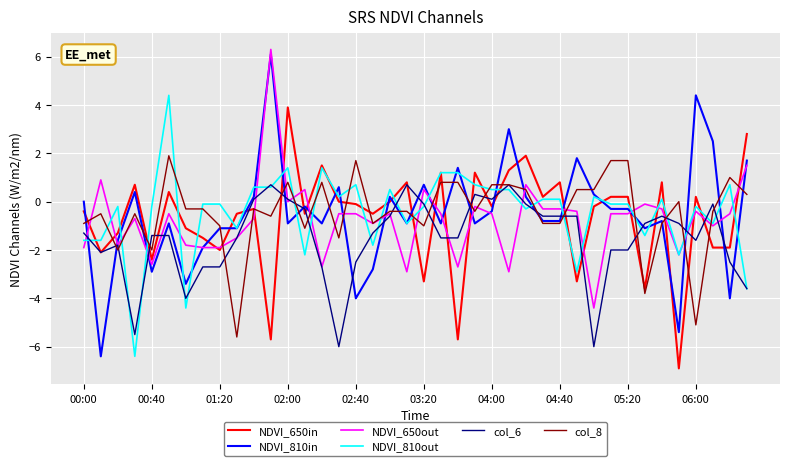

What is the maximum value shown in the chart?

6.3